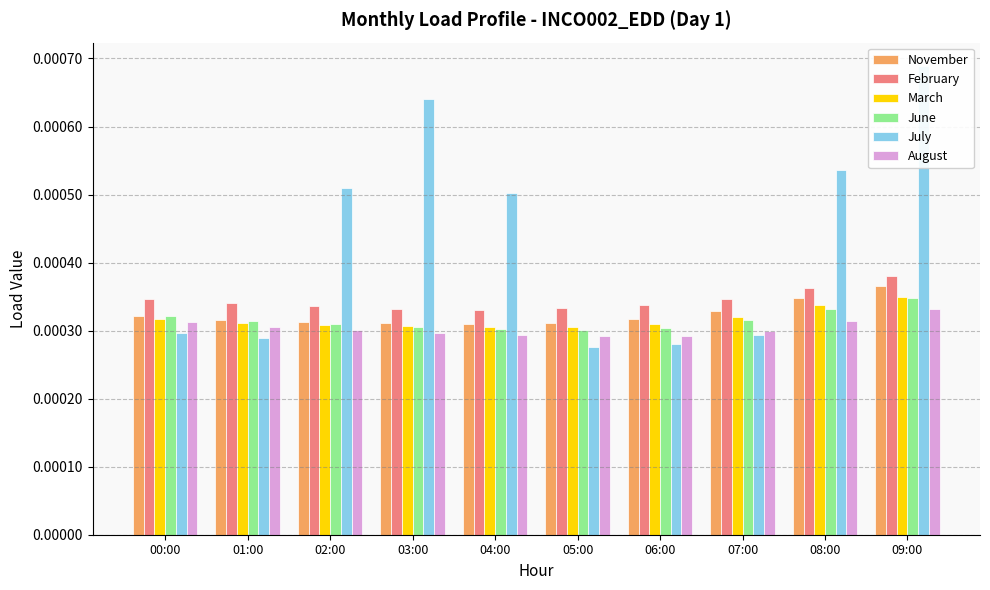

The value of November at 05:00 is 0.0. True or false?

False